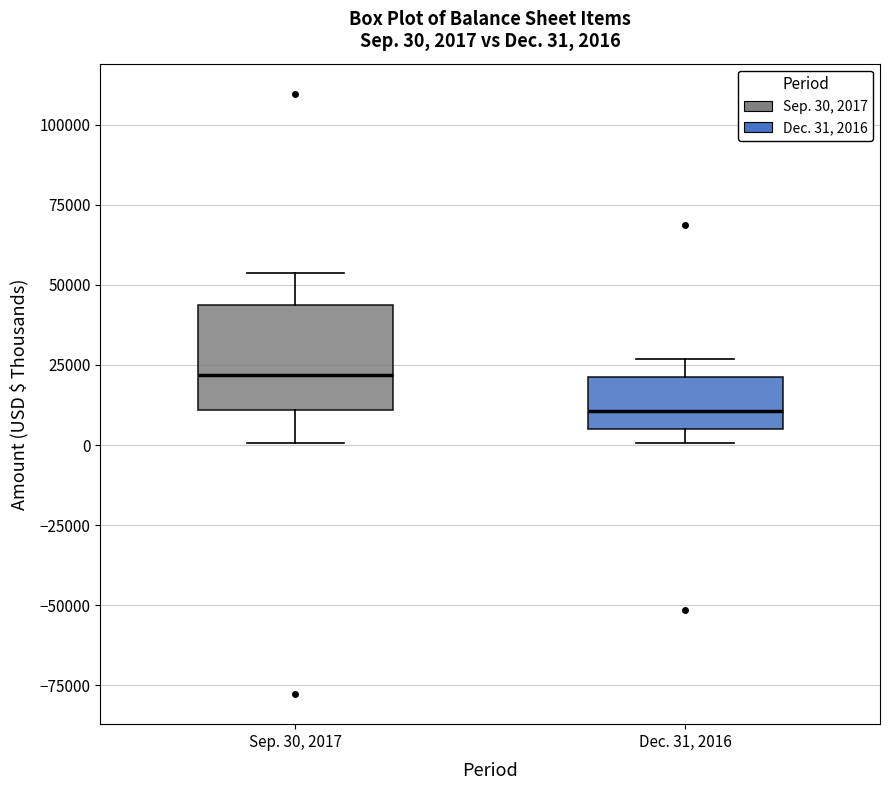

Comparing the boxes themselves (not the whiskers), which one is the tallest?

Sep. 30, 2017